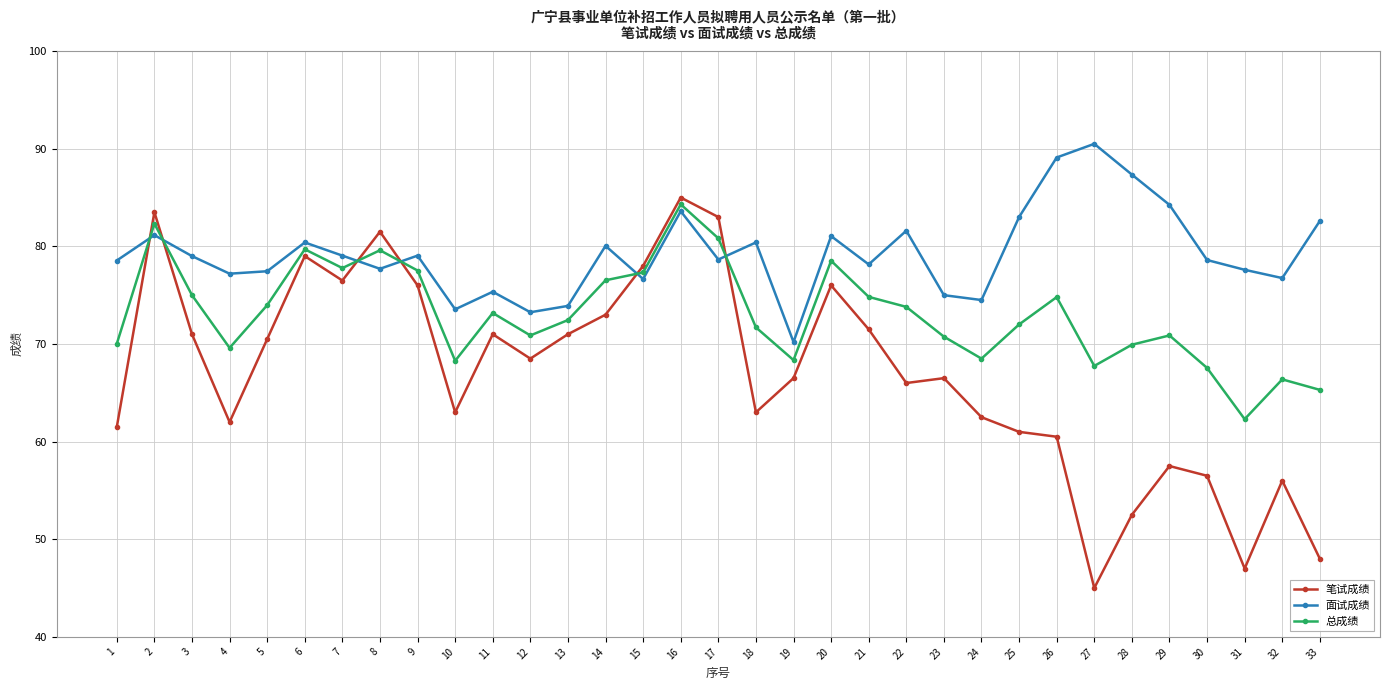

What is the value of the 面试成绩 point at the 6th from the left?

80.4